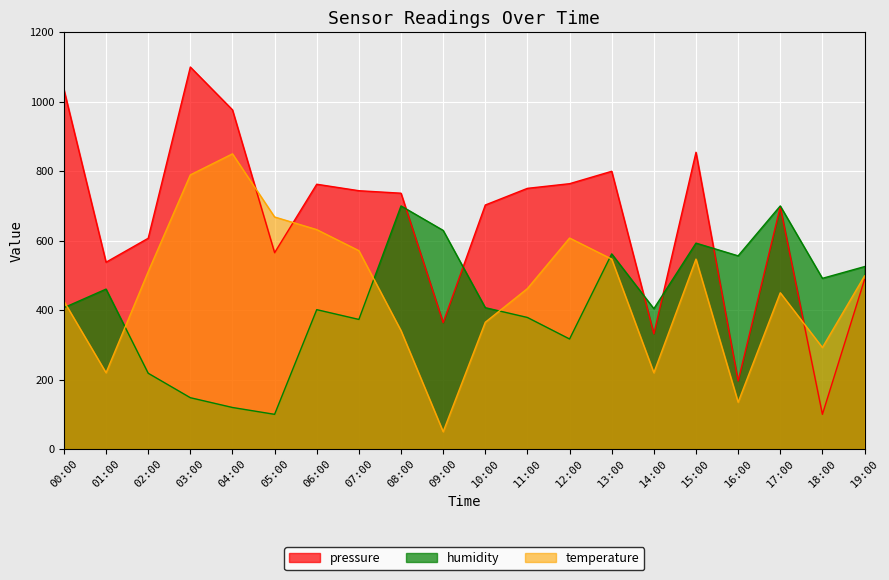

What is the label of the 3rd point from the left?

02:00